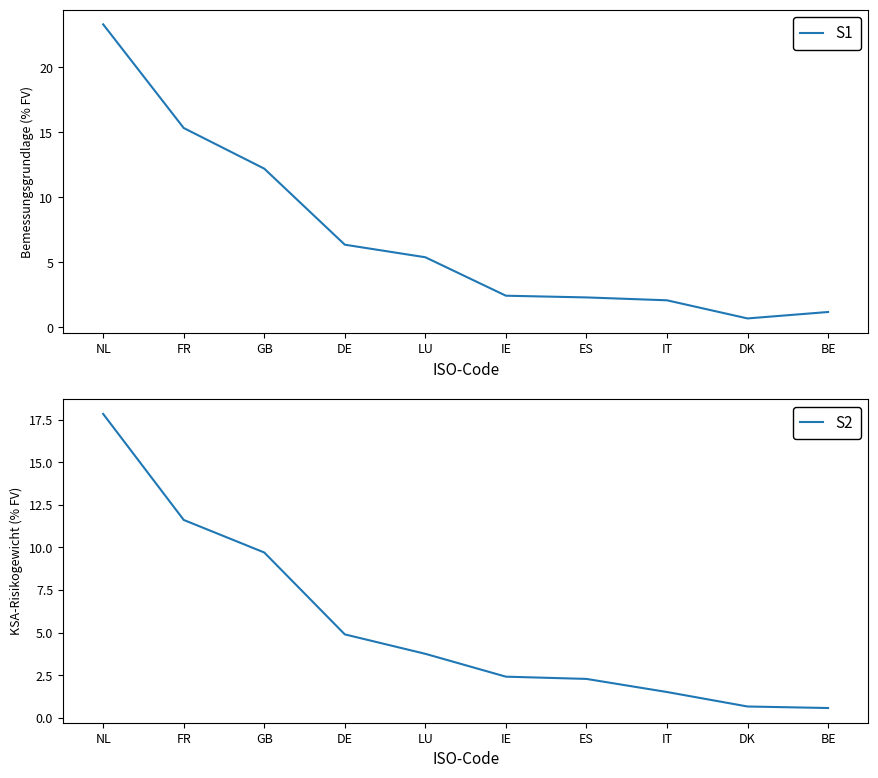

Is it true that S2 equals 2.7 at IT?

False